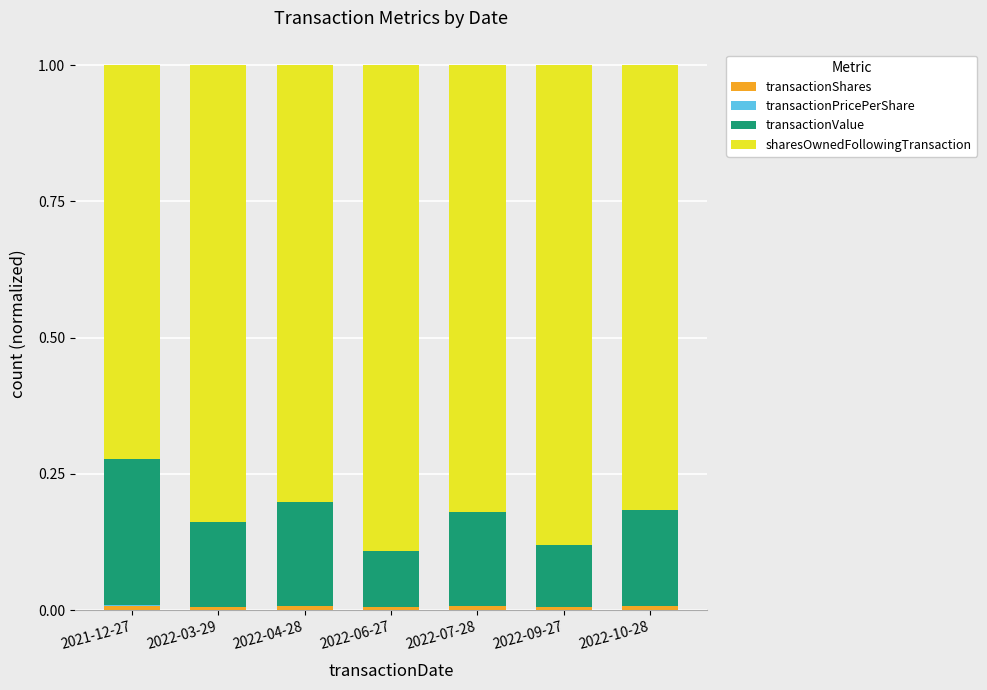

What is the label of the 4th bar from the right?

2022-06-27